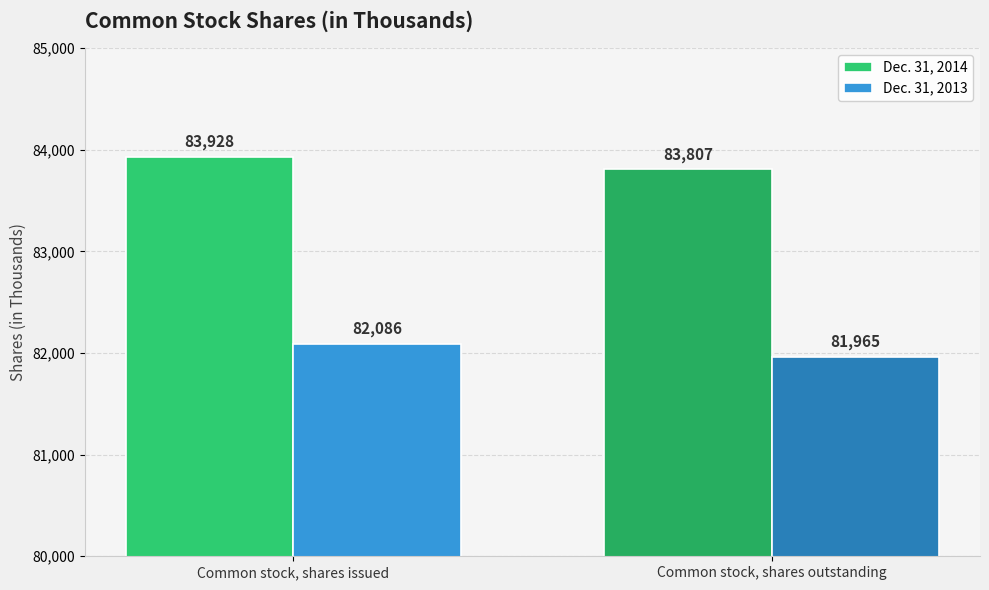

True or false: Dec. 31, 2014 has a value of 83928 at Common stock, shares issued.

True